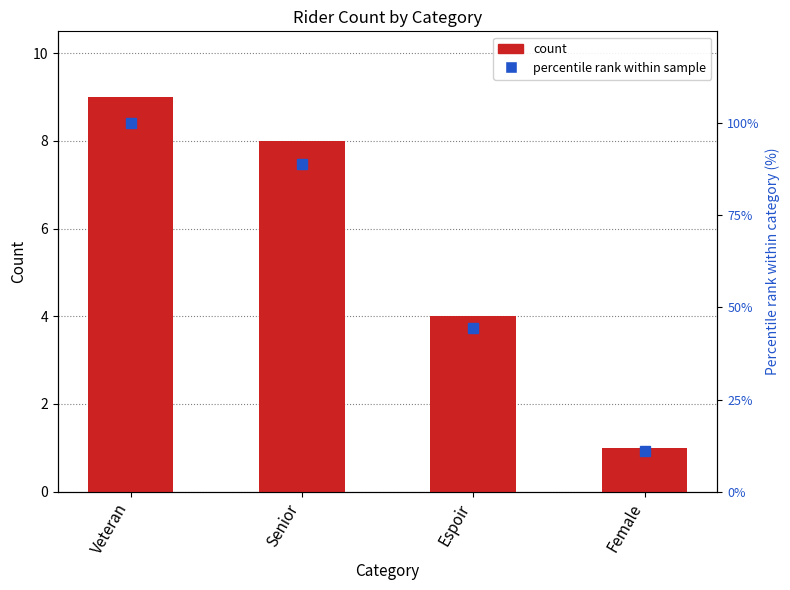

What is the label of the 2nd bar from the left?

Senior